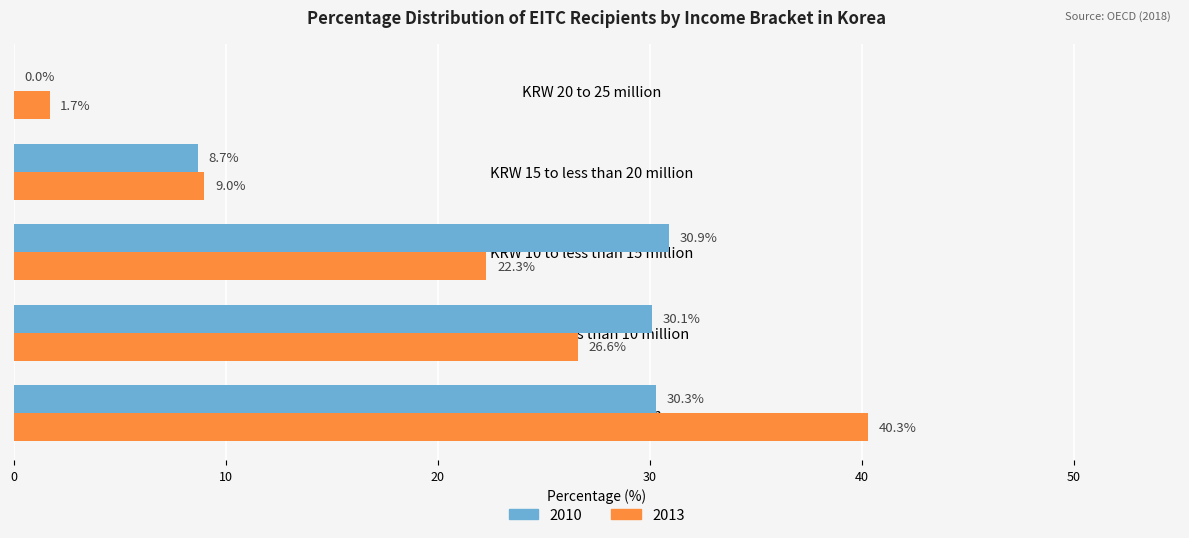

What is the sum of all 2010 values?

100.0